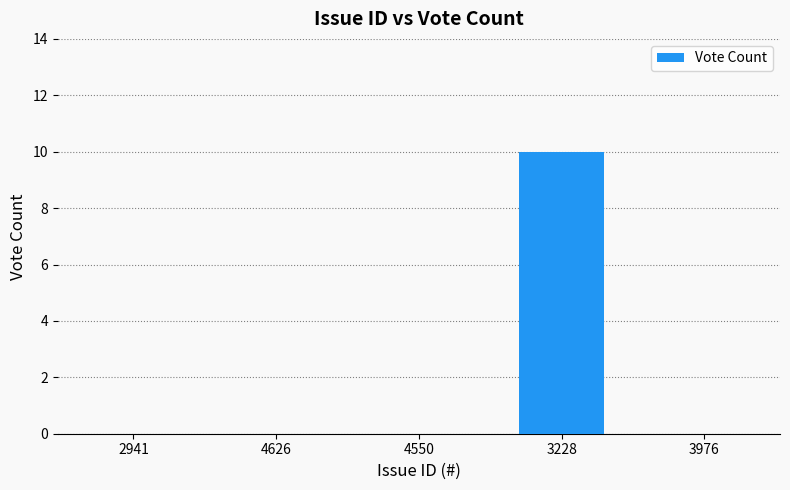

What is the sum of all values?

10